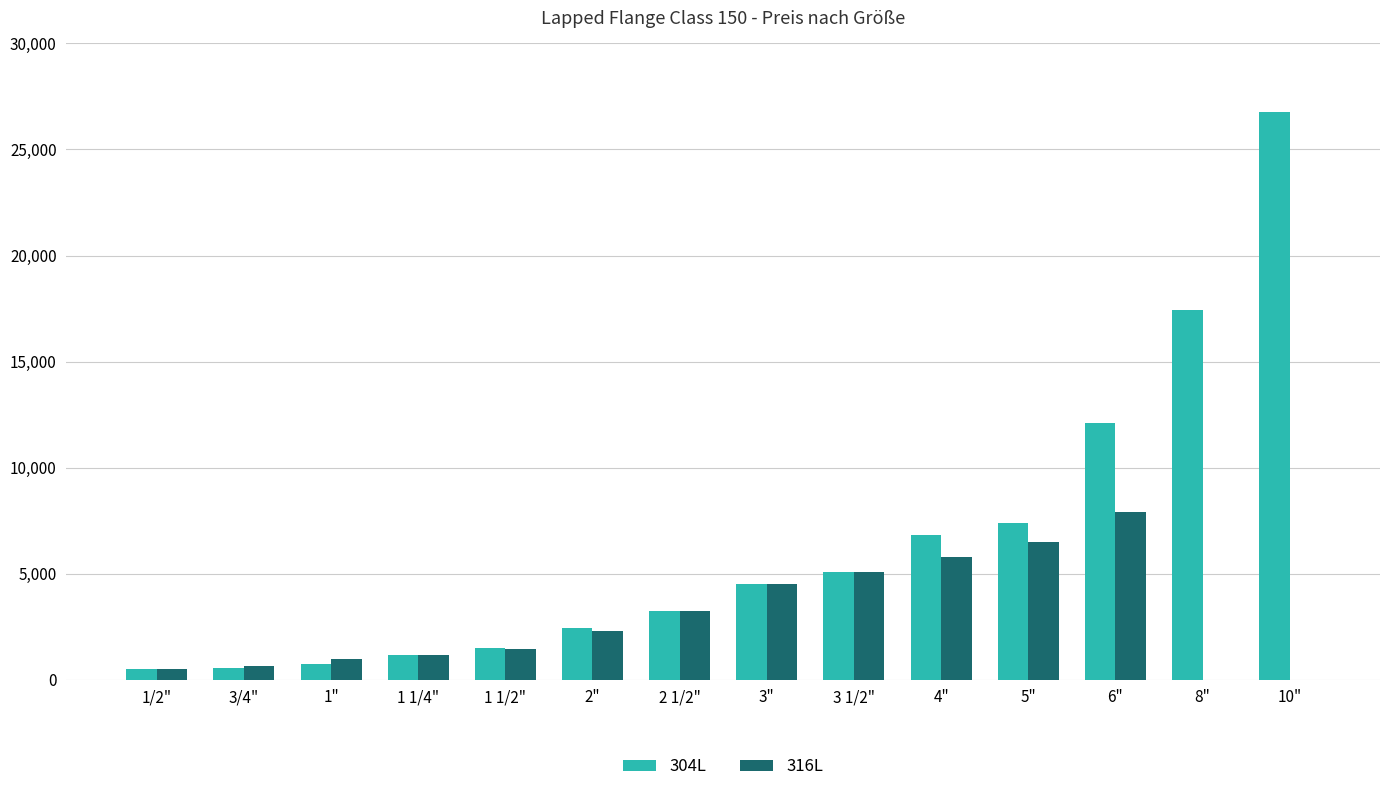

Which series has the largest total across all categories?

304L